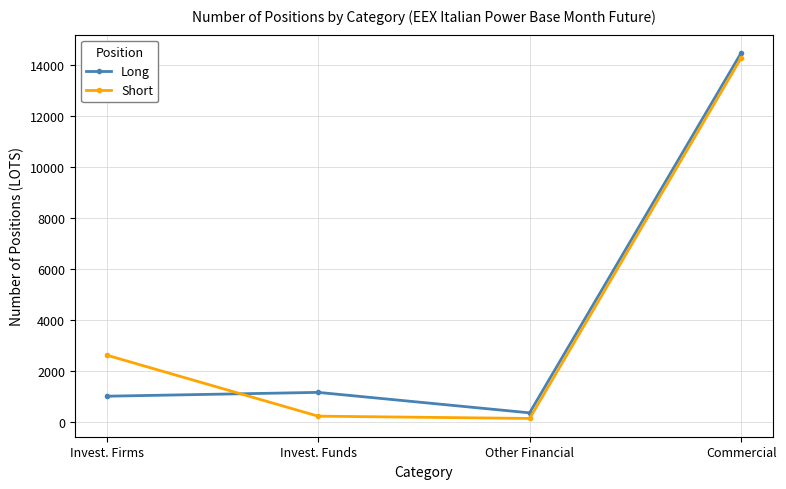

Is the value of Short at Invest. Funds greater than the value of Long at Other Financial?

No